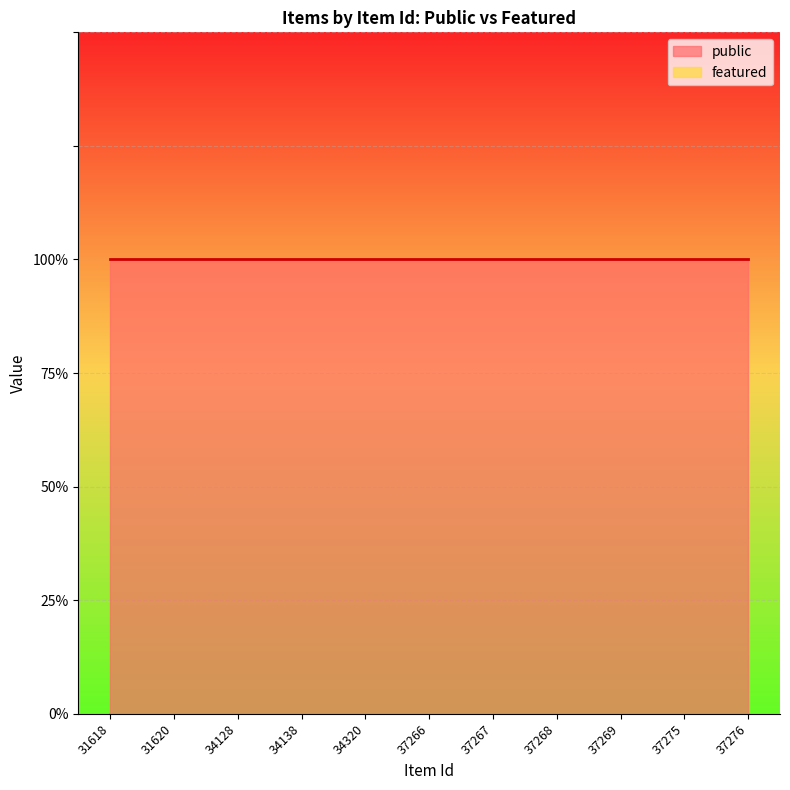

True or false: public and featured intersect in this chart.

False